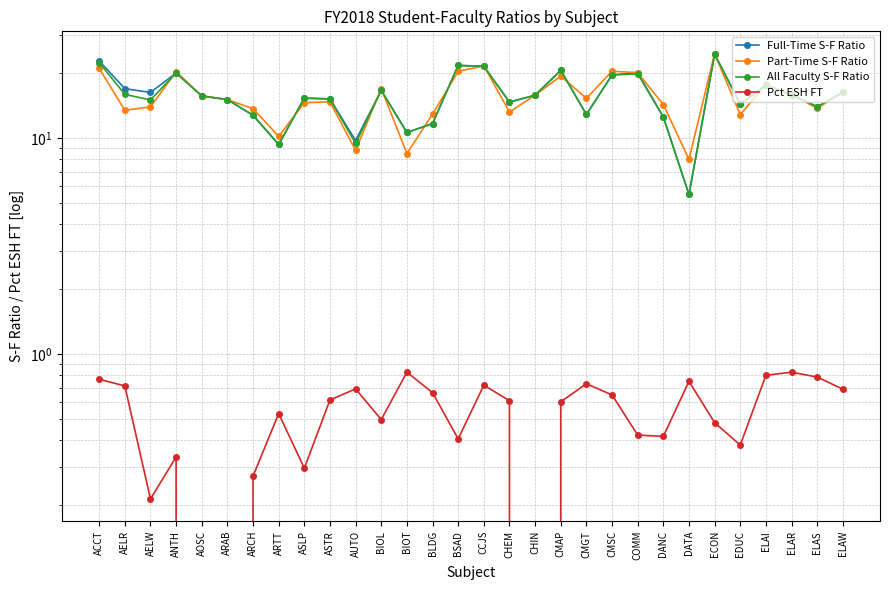

What is the label of the 27th point from the right?

ANTH